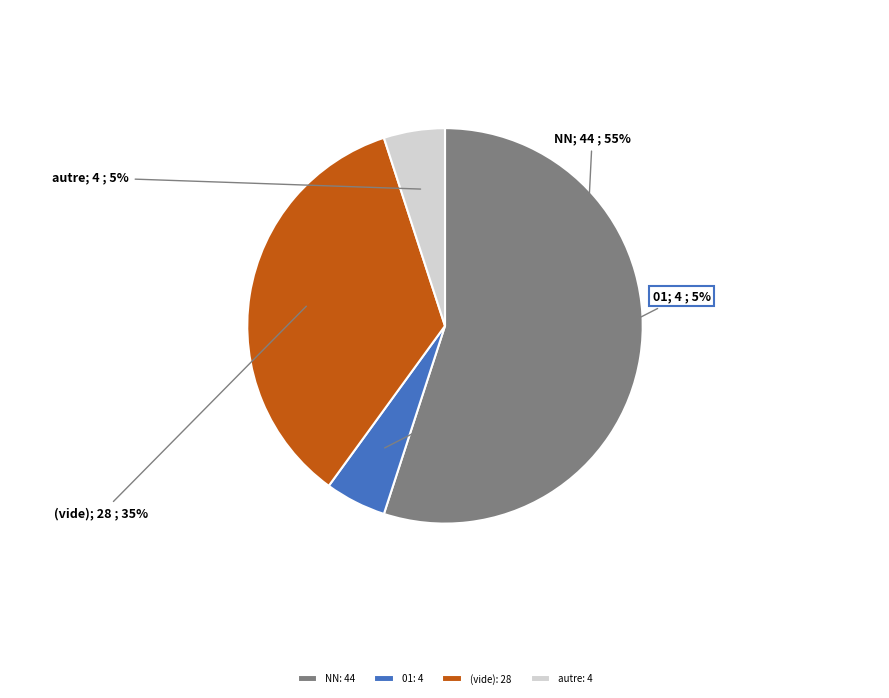

What percentage is the autre: 4 slice, to the nearest percent?

5%